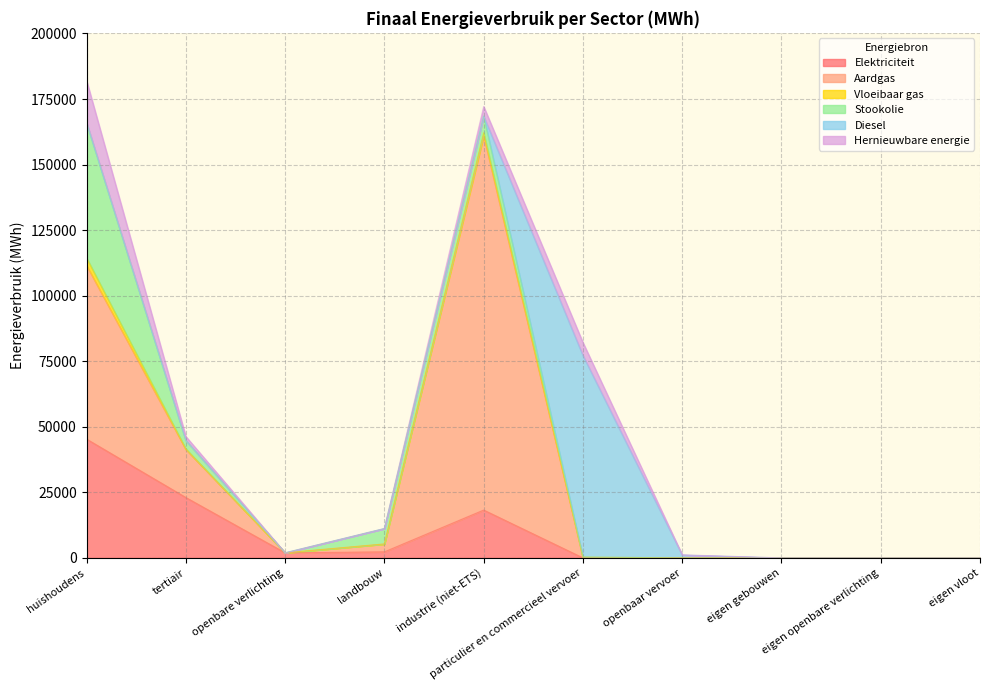

What is the highest value of the Elektriciteit series?

45309.1